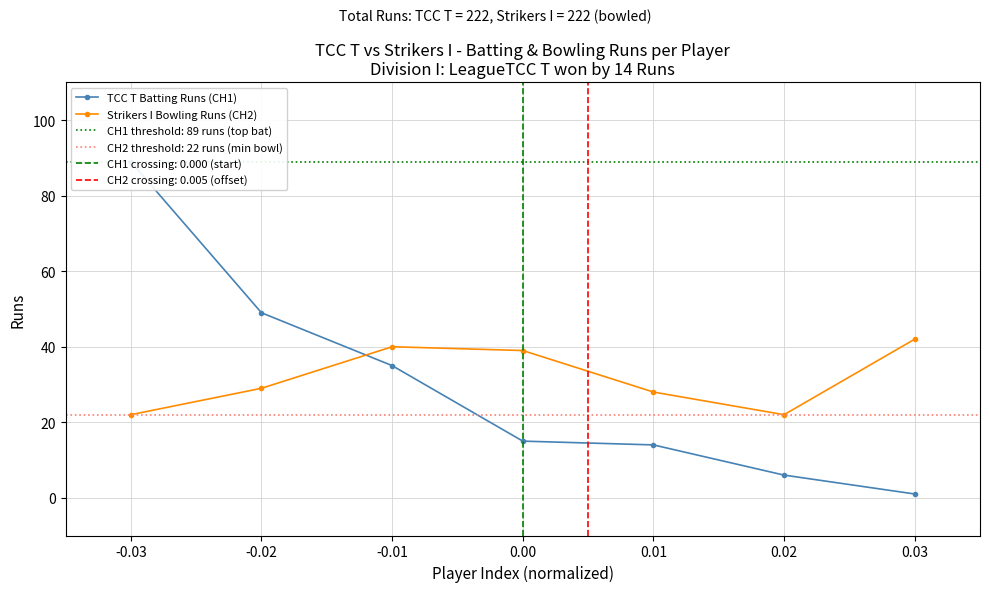

How many intersections are there between Strikers I Bowling Runs (CH2) and TCC T Batting Runs (CH1)?

1